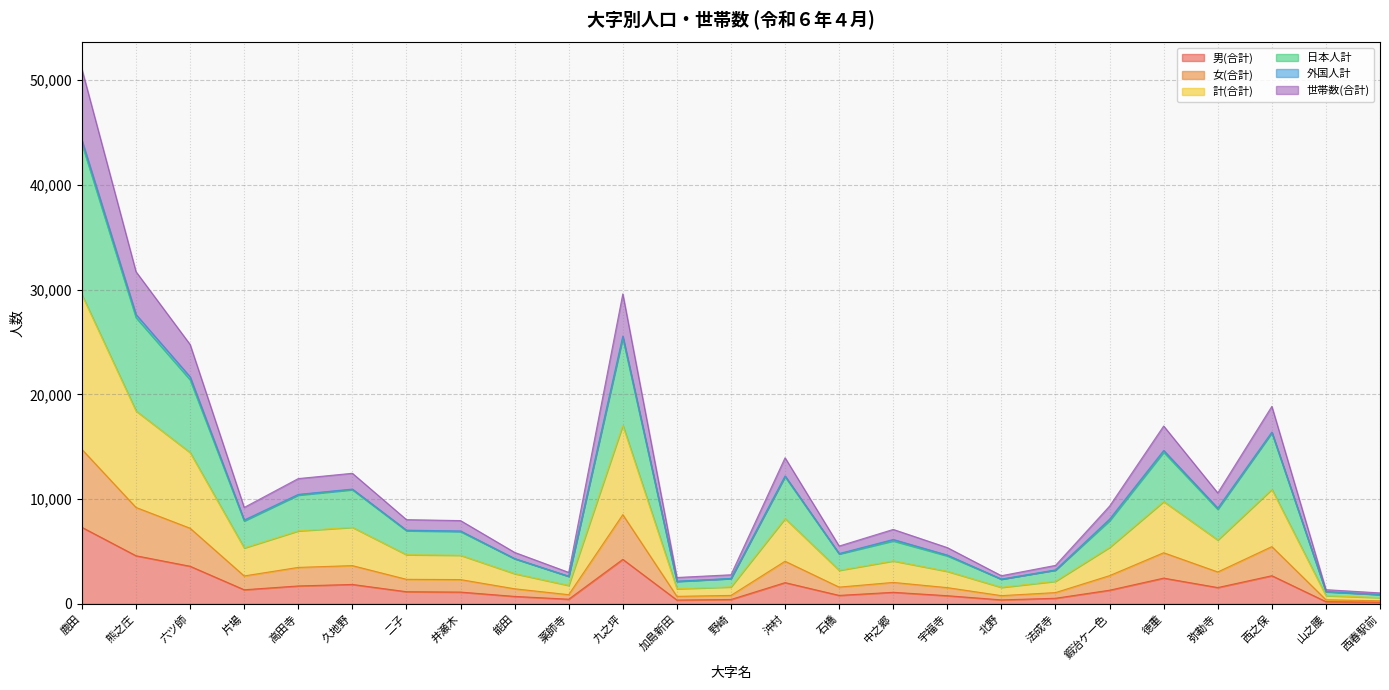

What is the difference between the maximum and minimum values in the 男(合計) series?

7148